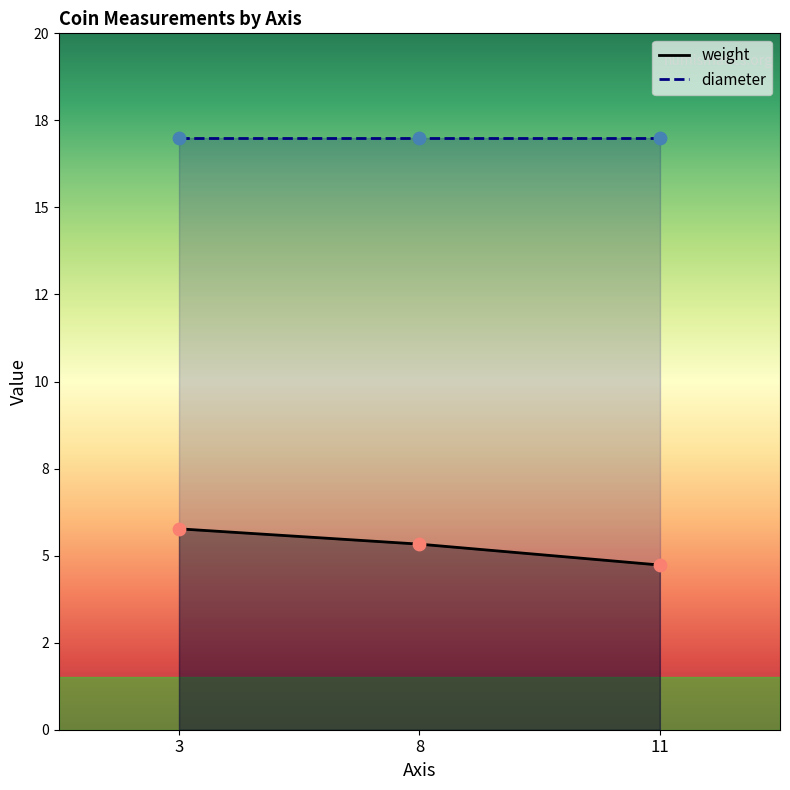

Approximately how many times larger is the value at 8 compared to 11?

1.1